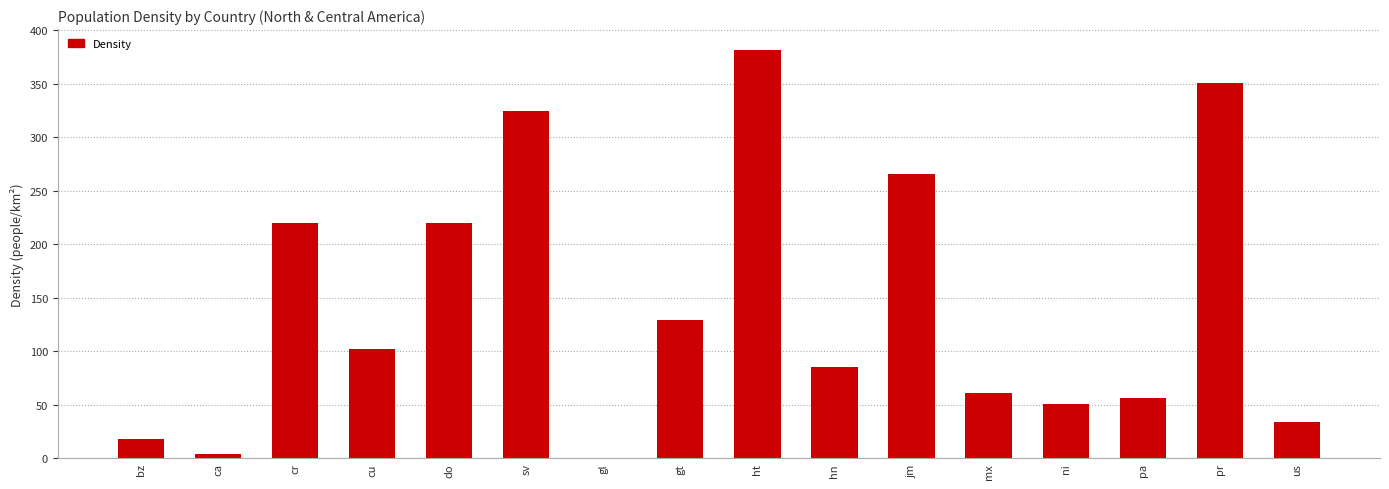

Which category has the highest value across all series?

ht